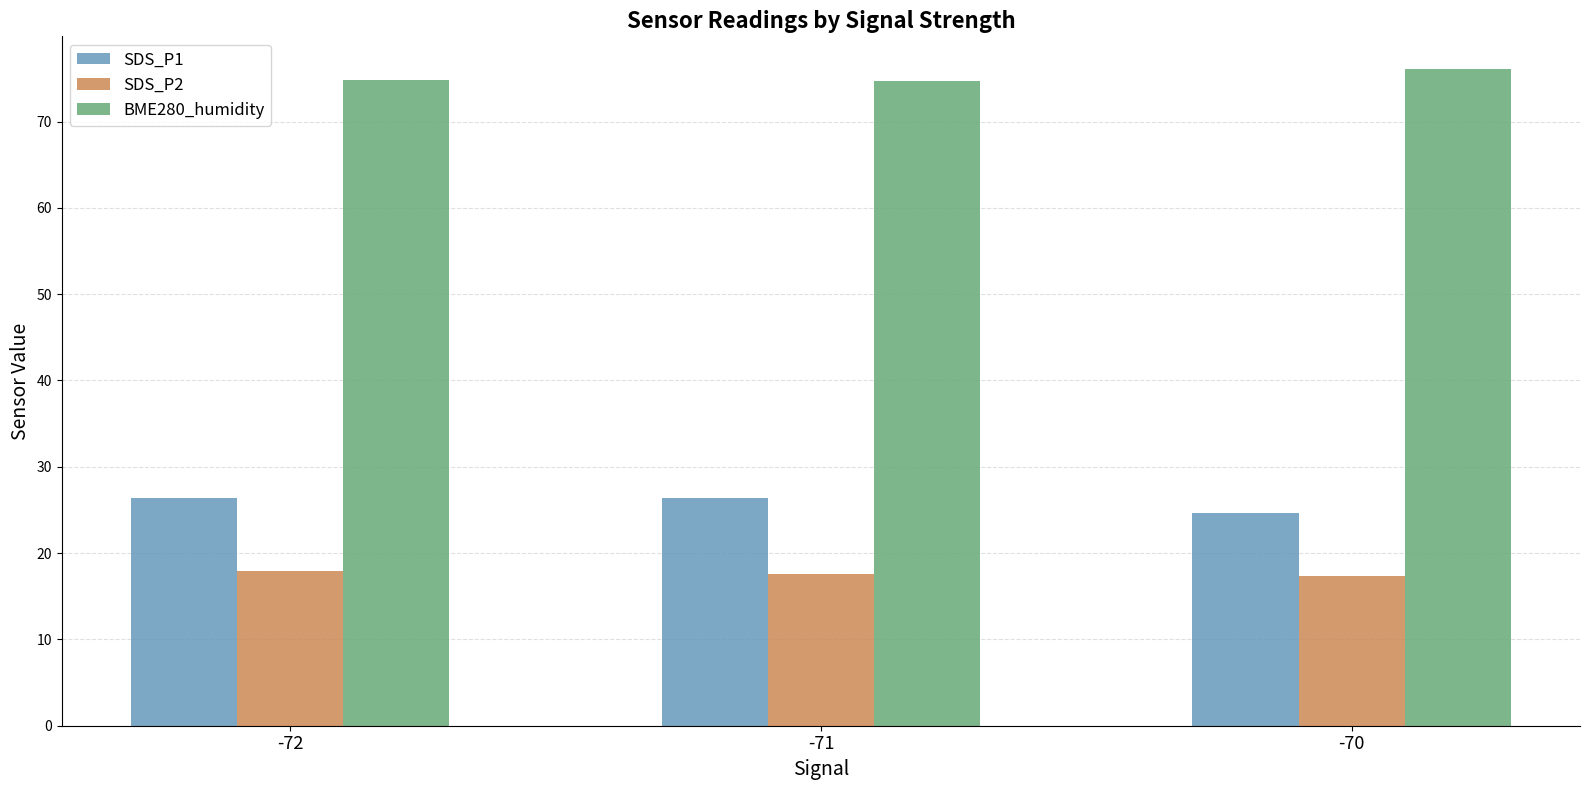

What is the sum of all SDS_P1 values?

77.5